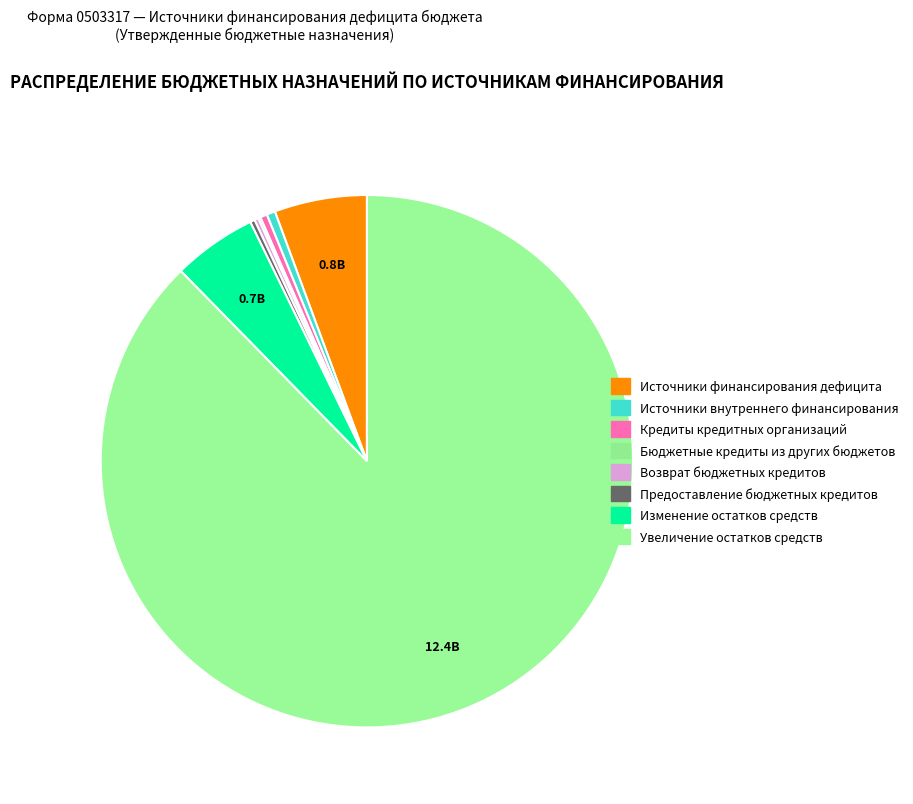

Rank the categories by value from highest to lowest.

увеличение остатков средств, источники финансирования дефицита бюджета, изменение остатков средств, источники внутреннего финансирования, Кредиты кредитных организаций, Предоставление бюджетных кредитов, Возврат бюджетных кредитов, Бюджетные кредиты из других бюджетов